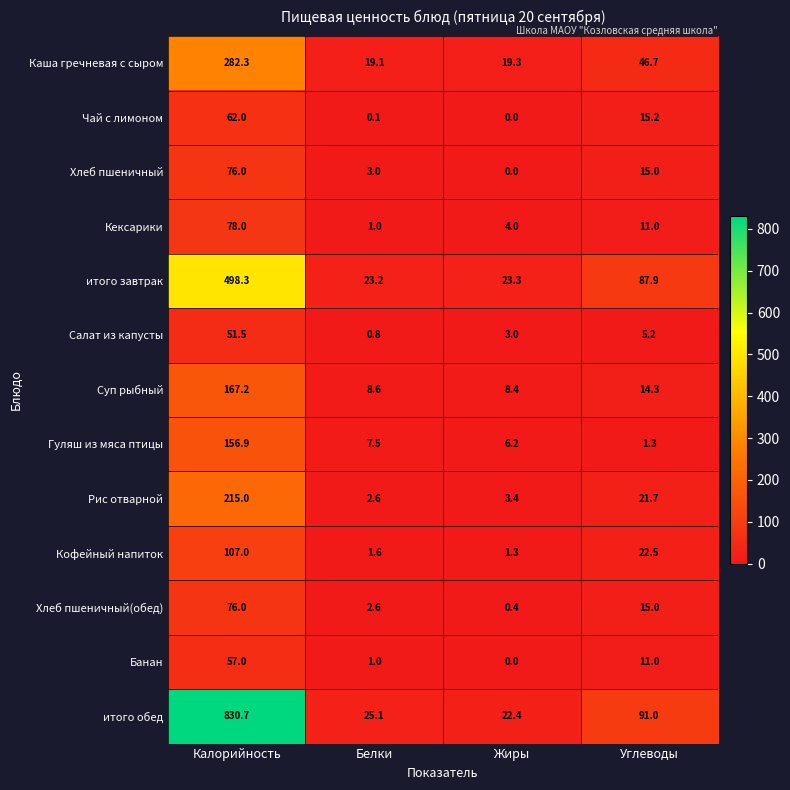

Where does the Рис отварной series first go above 21?

Калорийность